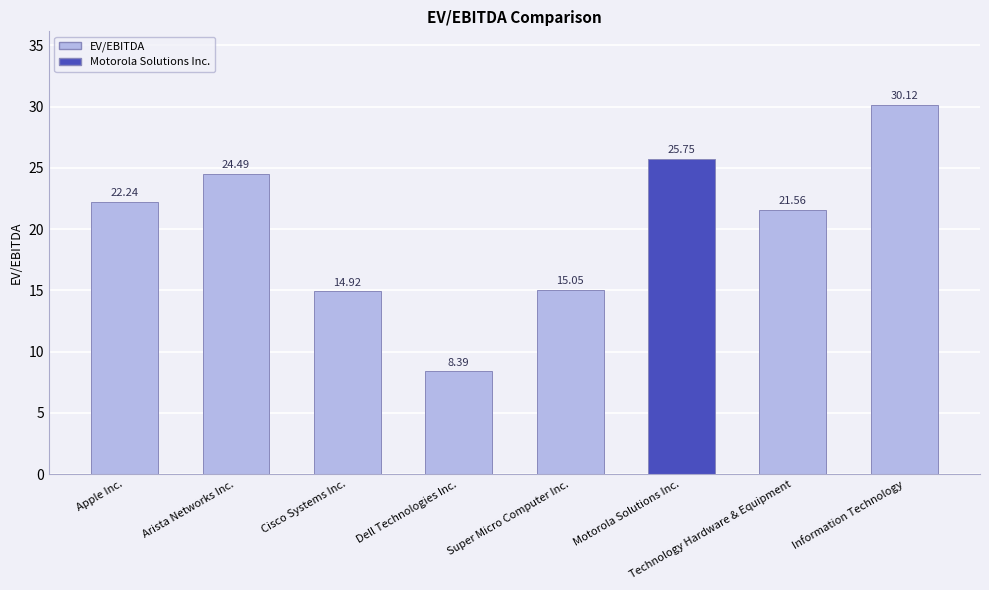

What is the greatest value displayed?

30.1